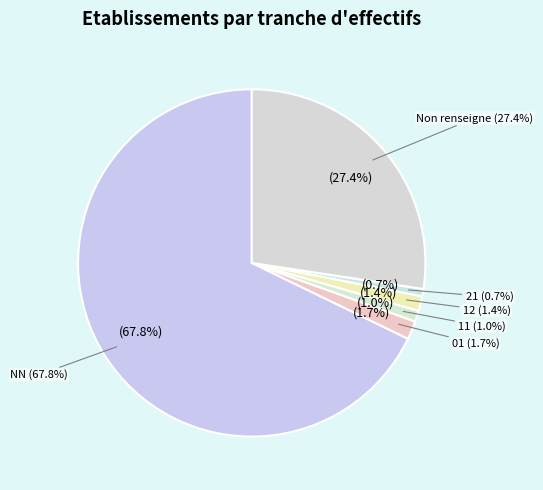

Which has a higher value, 01 or 12?

01